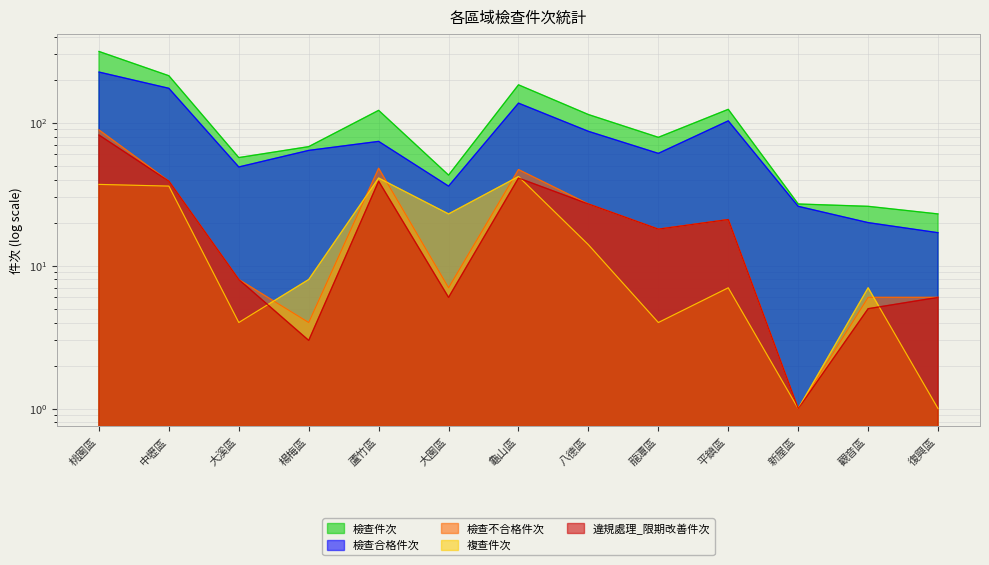

What is the difference between the 檢查不合格件次 values at 龍潭區 and 蘆竹區?

30